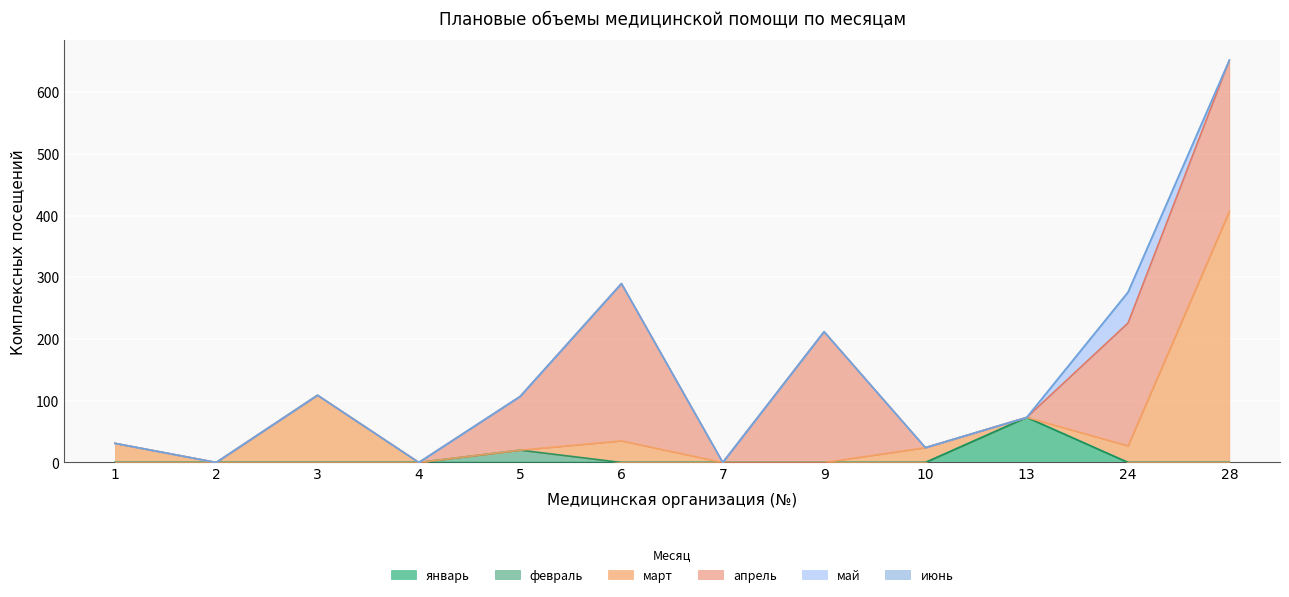

What are all the series names shown in the legend?

январь, февраль, март, апрель, май, июнь